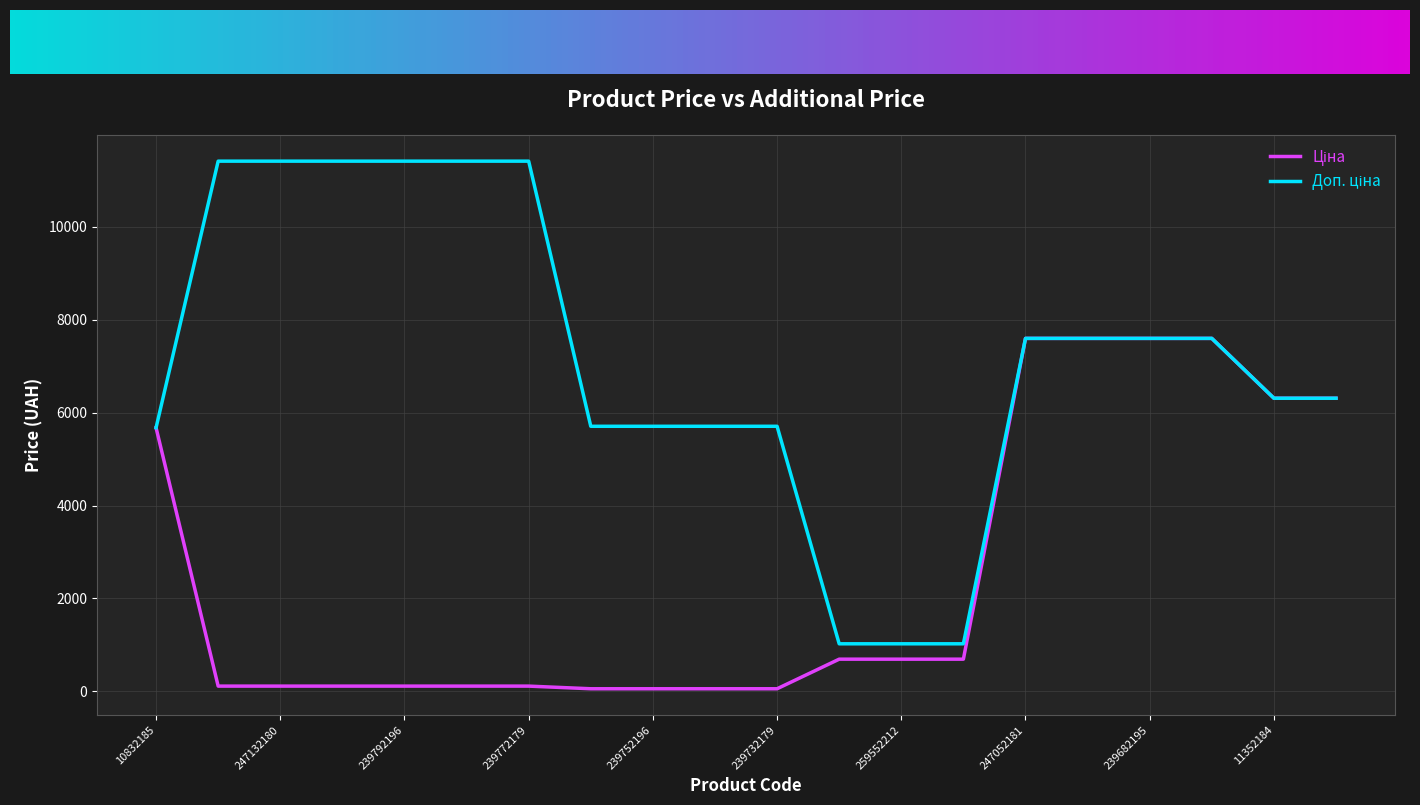

What is the label of the 3rd point from the right?

239682193